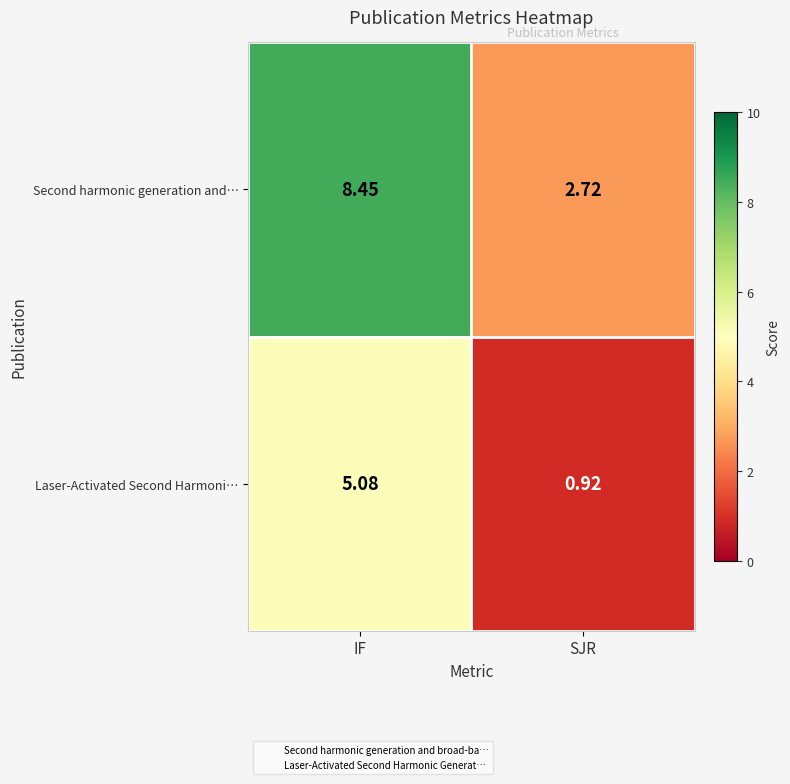

List the series in order of their peak value, highest first.

Second harmonic generation and…, Laser-Activated Second Harmoni…